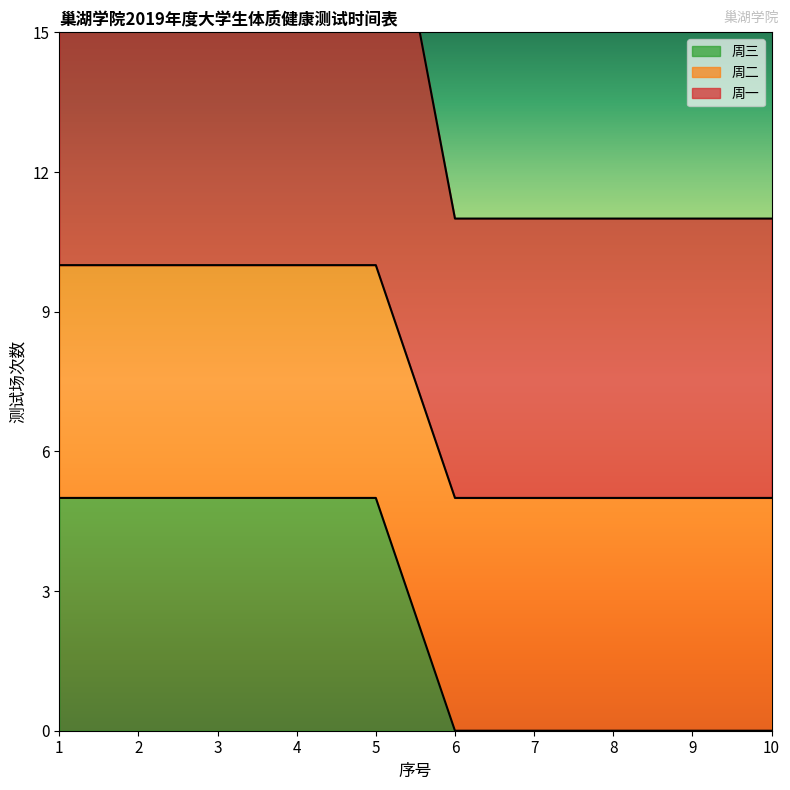

Which series changed the most between 2 and 9?

周一